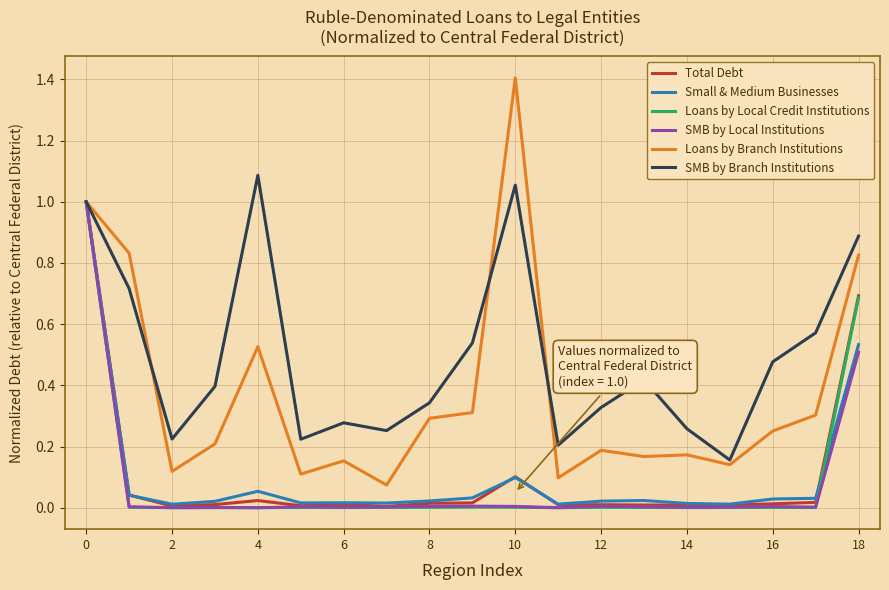

Which series has the largest range (max minus min)?

Loans by Branch Institutions